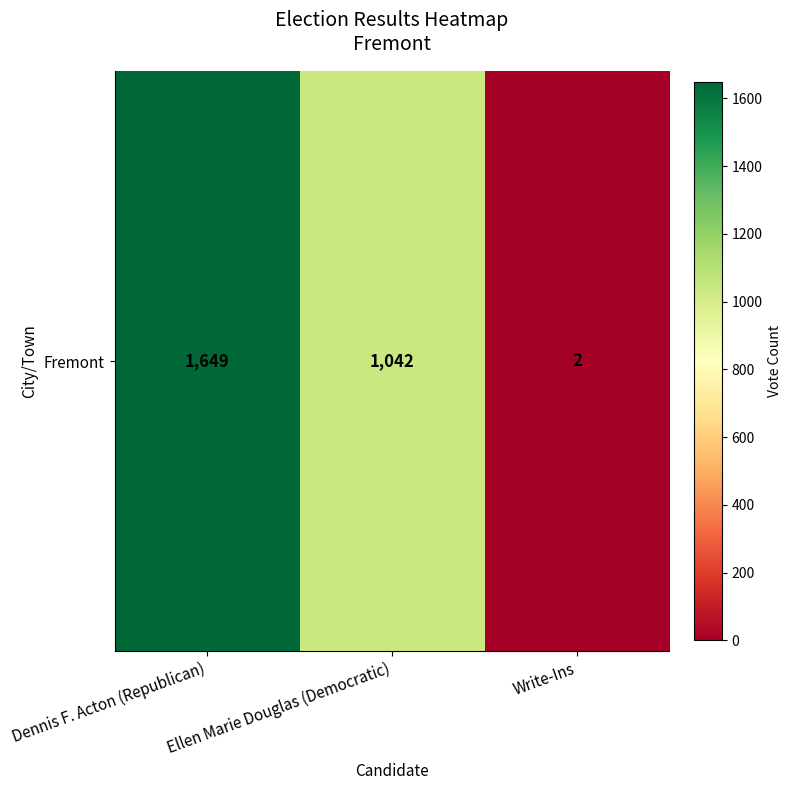

List the labels in order of value, largest first.

Dennis F. Acton (Republican), Ellen Marie Douglas (Democratic), Write-Ins